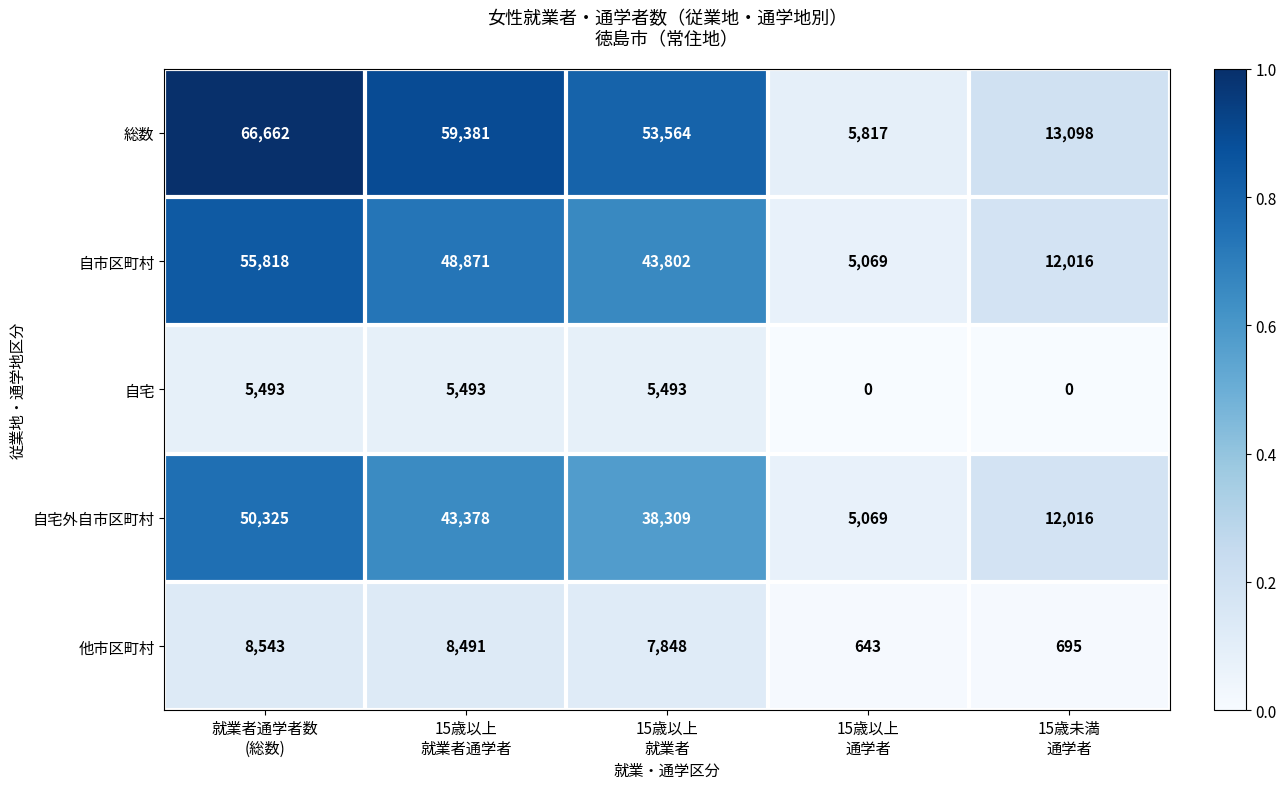

Reading right to left, list all the values displayed in this chart.

総数: 13098	5817	53564	59381	66662
自市区町村: 12016	5069	43802	48871	55818
自宅: 0	0	5493	5493	5493
自宅外自市区町村: 12016	5069	38309	43378	50325
他市区町村: 695	643	7848	8491	8543